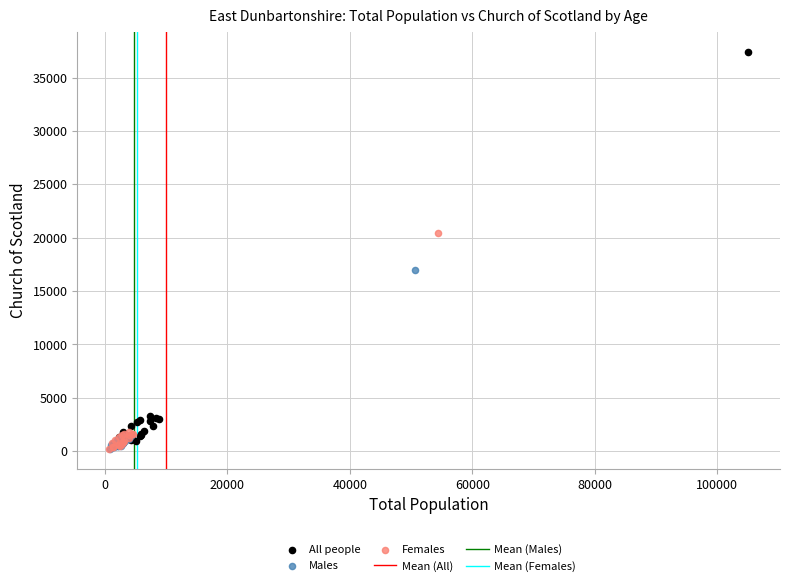

Which series reaches the maximum Y coordinate?

All people